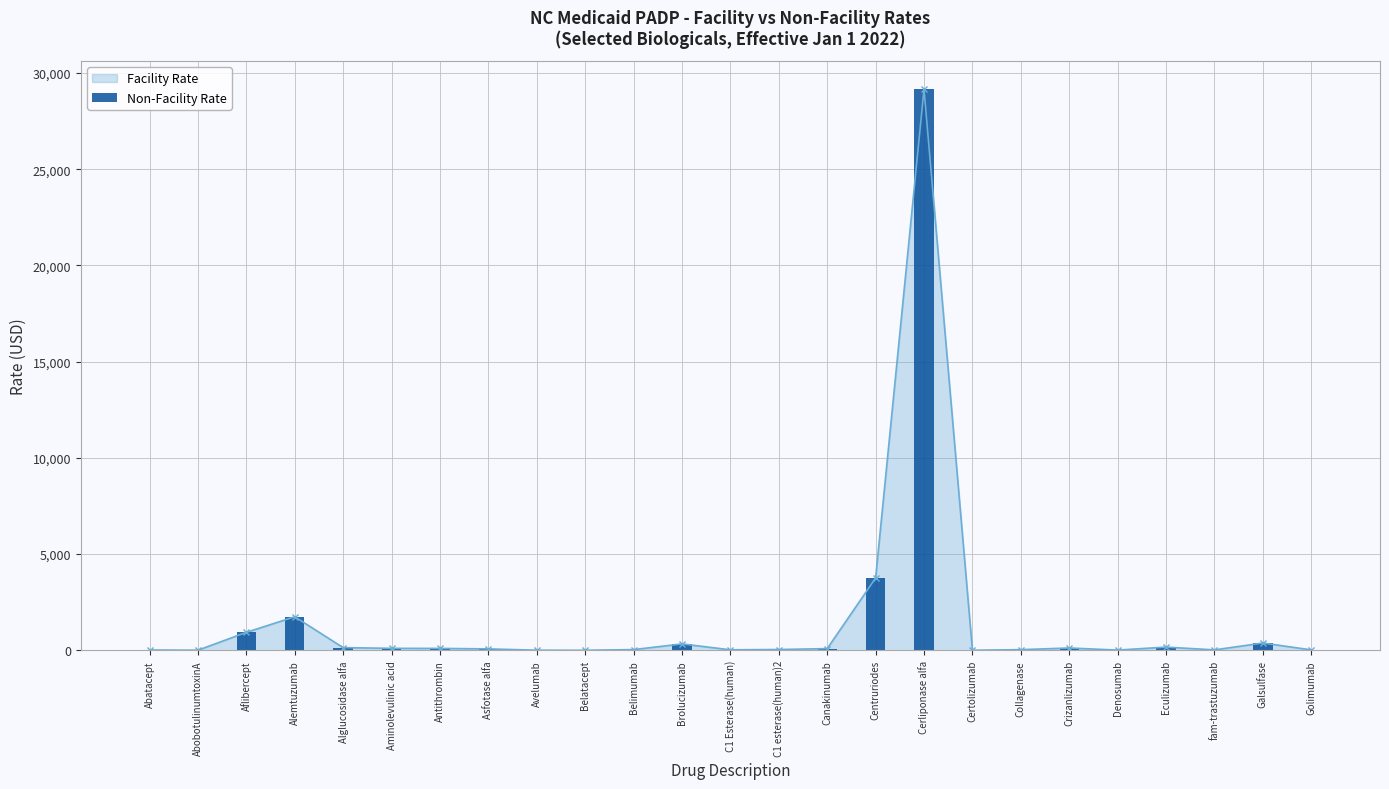

What is the change in value from Abatacept to Brolucizumab?

+315.6